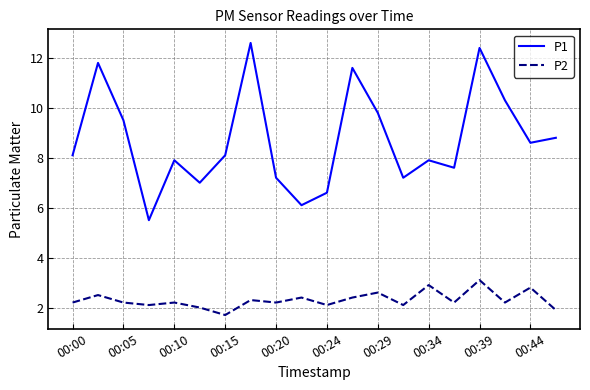

True or false: P1 and P2 intersect in this chart.

False